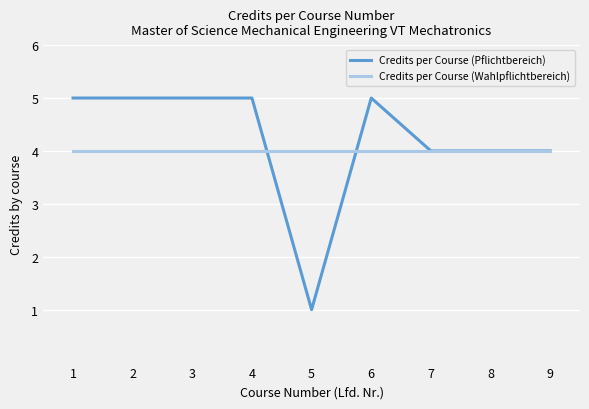

What is the highest value of the Credits per Course (Wahlpflichtbereich) series?

4